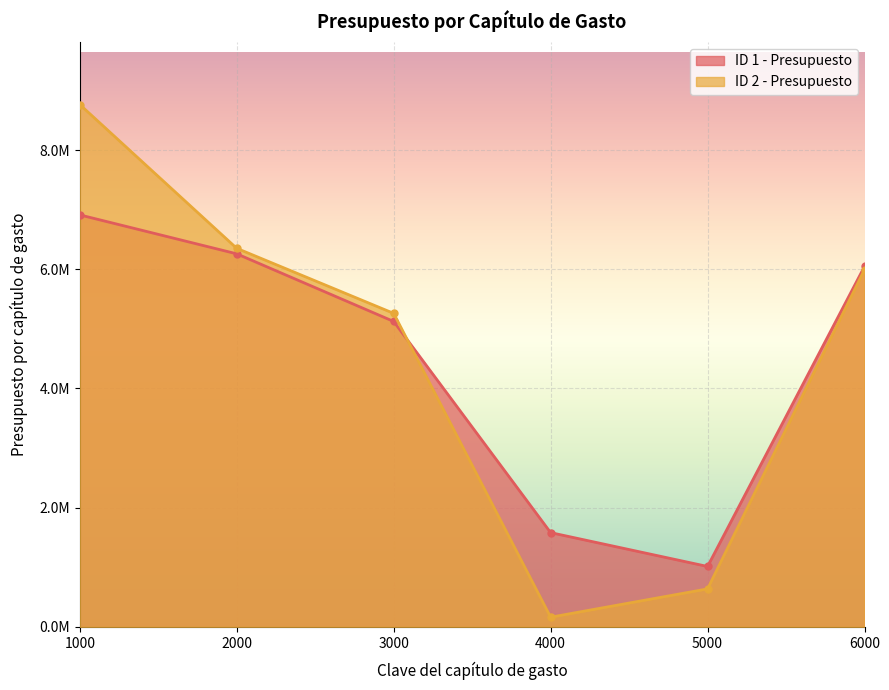

List the labels in order of ID 2 - Presupuesto value, smallest first.

4000, 5000, 3000, 6000, 2000, 1000